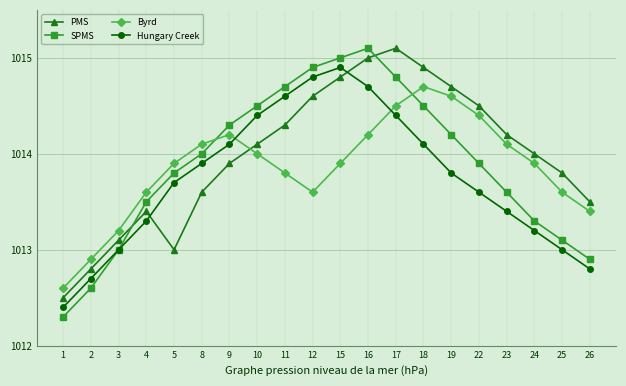

List the series in order of their overall mean, lowest first.

Hungary Creek, Byrd, SPMS, PMS